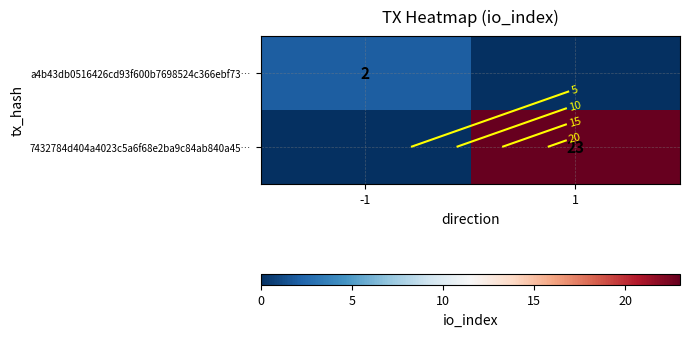

Between -1 and 1, which series saw the biggest shift?

7432784d404a4023c5a6f68e2ba9c84ab840a45…